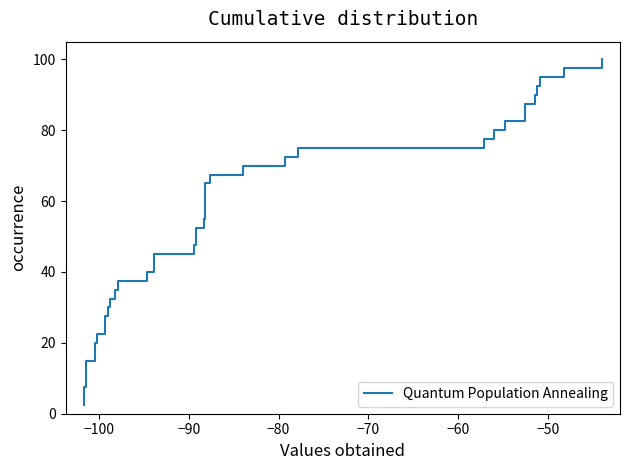

Reading right to left, list all the values displayed in this chart.

100.0	97.5	95.0	92.5	90.0	87.5	85.0	82.5	80.0	77.5	75.0	72.5	70.0	67.5	65.0	62.5	60.0	57.5	55.0	52.5	50.0	47.5	45.0	42.5	40.0	37.5	35.0	32.5	30.0	27.5	25.0	22.5	20.0	17.5	15.0	12.5	10.0	7.5	5.0	2.5